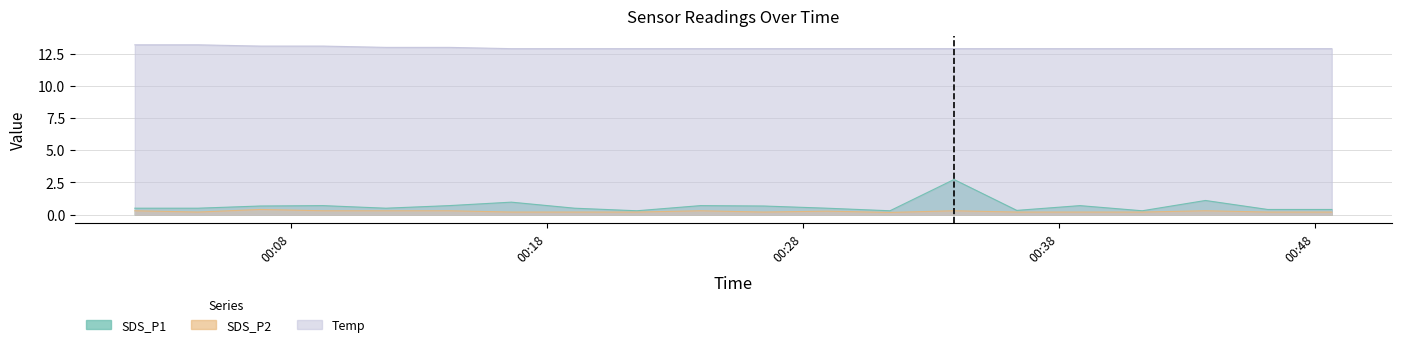

Rank the series at 2024/04/05 00:46:09 from highest to lowest value.

Temp, SDS_P1, SDS_P2